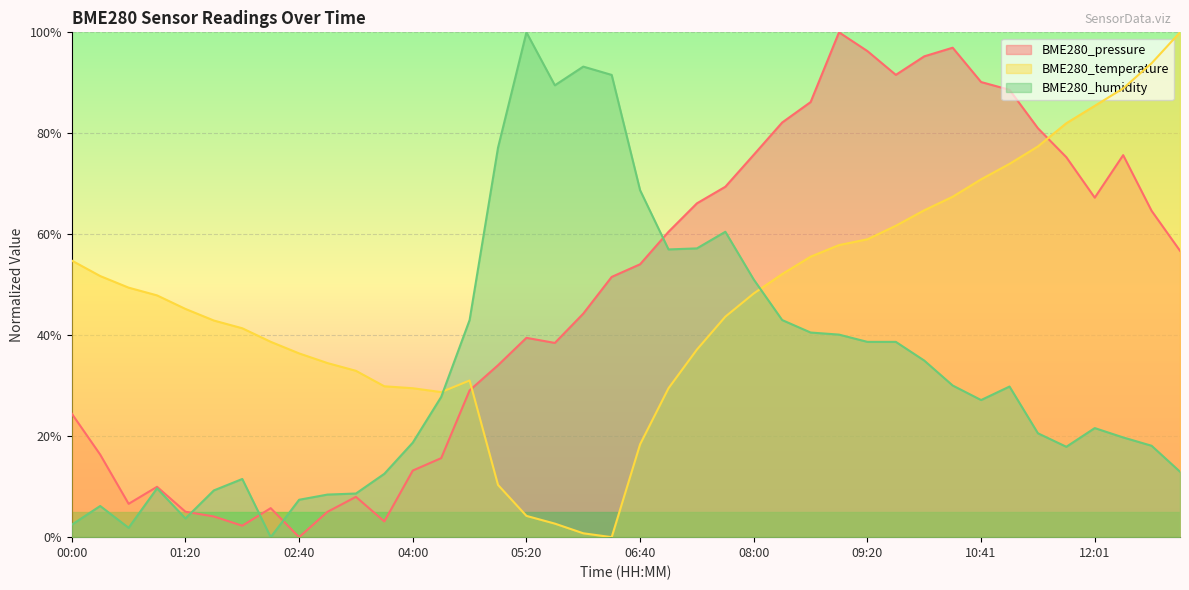

Is the value of BME280_humidity at 06:00 greater than the value of BME280_temperature at 07:00?

Yes